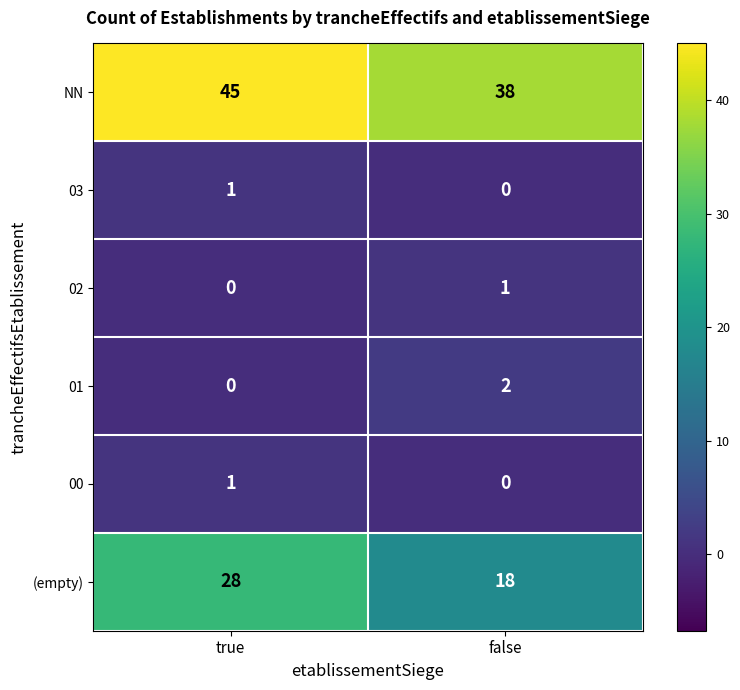

Which series has the widest spread of values?

(empty)